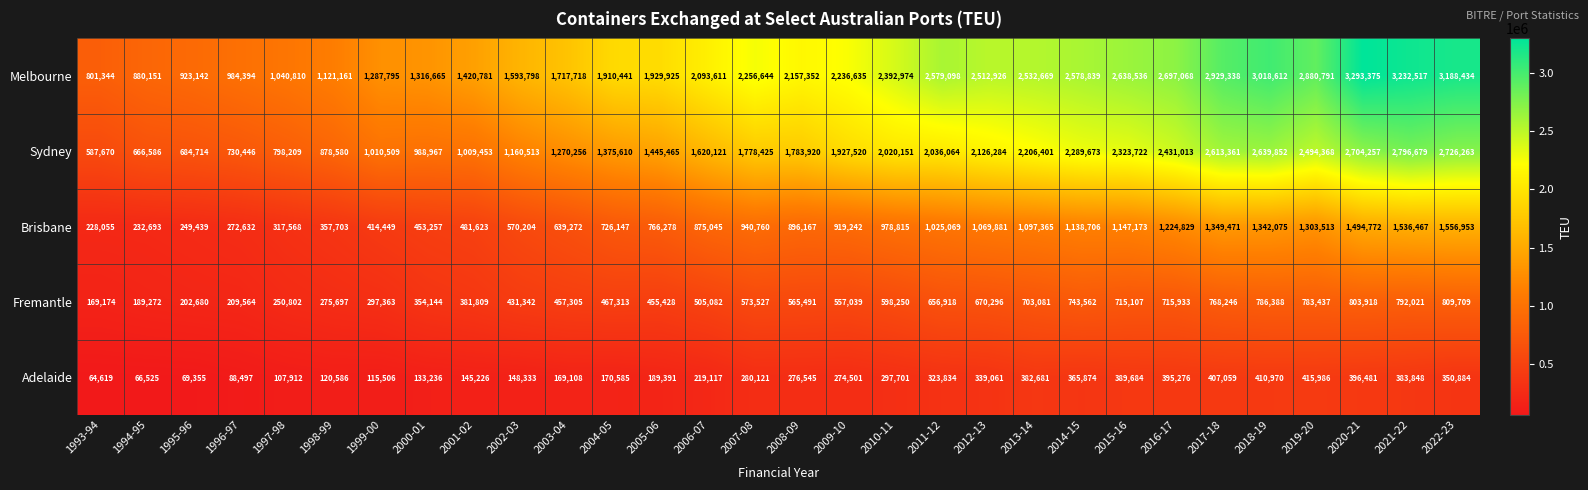

The Fremantle series shows 749432 at 2006-07. True or false?

False